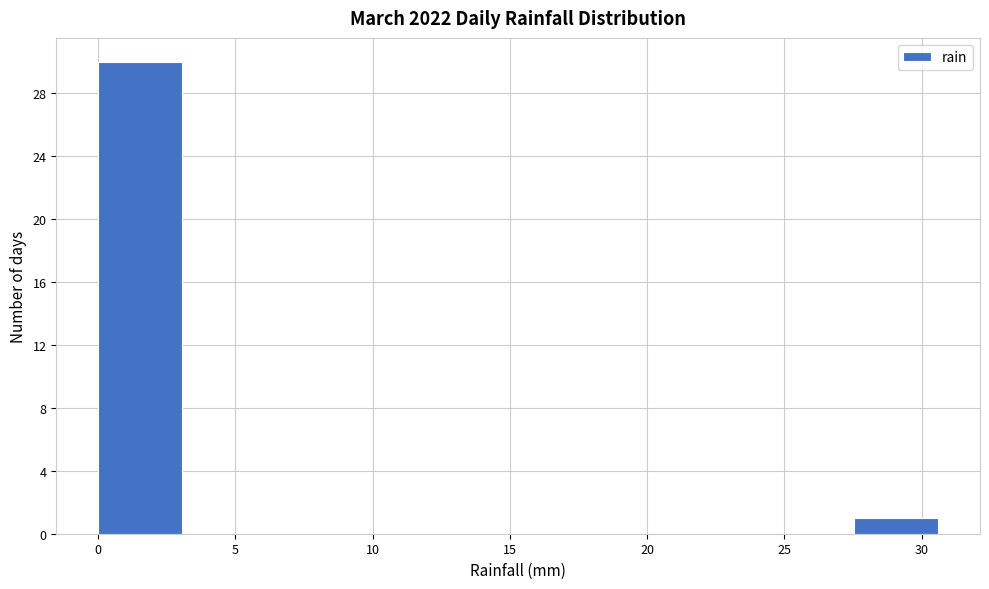

Reading left to right, transcribe this chart: for each bar, give the range it covers on the x-axis and its height. Neither the bar edges nor the heights are printed on the chart, so give them approximately, as read against the axes.

0.0 to 3.0: 30
3.0 to 6.0: 0
6.0 to 9.0: 0
9.0 to 12.0: 0
12.0 to 15.5: 0
15.5 to 18.5: 0
18.5 to 21.5: 0
21.5 to 24.5: 0
24.5 to 27.5: 0
27.5 to 30.5: 1